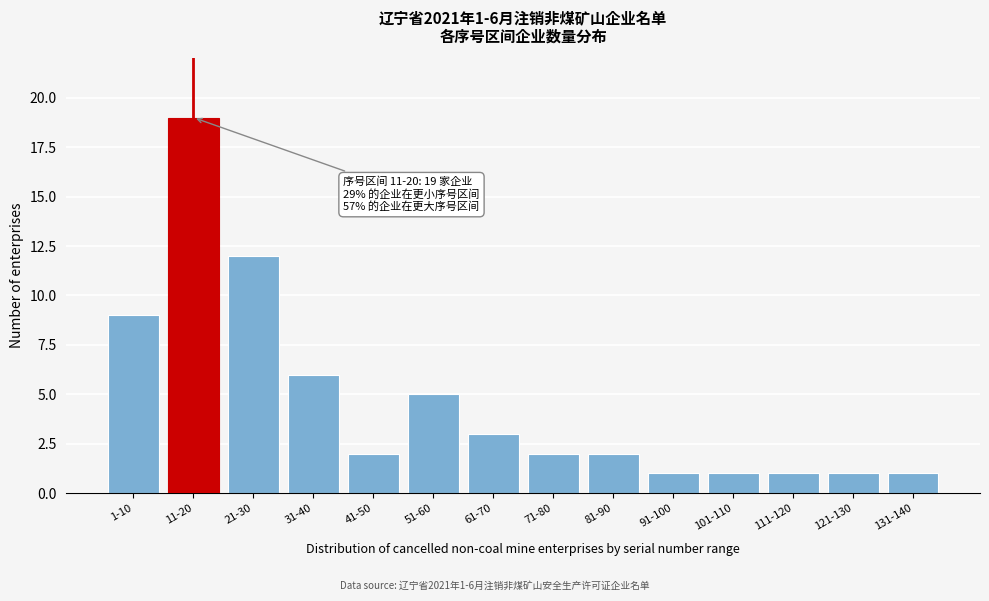

Reading left to right, extract all data points from this chart.

9	19	12	6	2	5	3	2	2	1	1	1	1	1